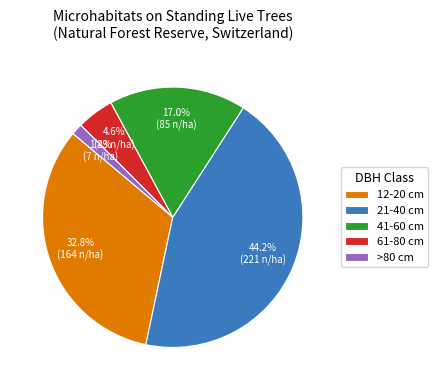

Is there any slice that represents more than half of the pie?

No